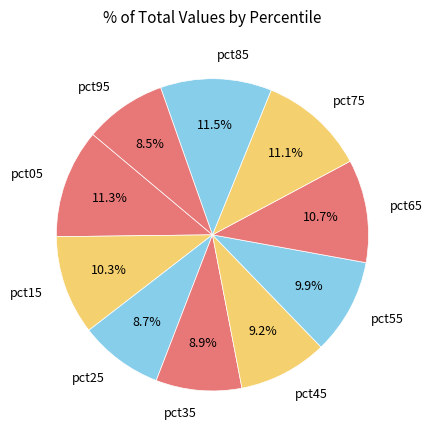

How many slices are in this pie chart?

10